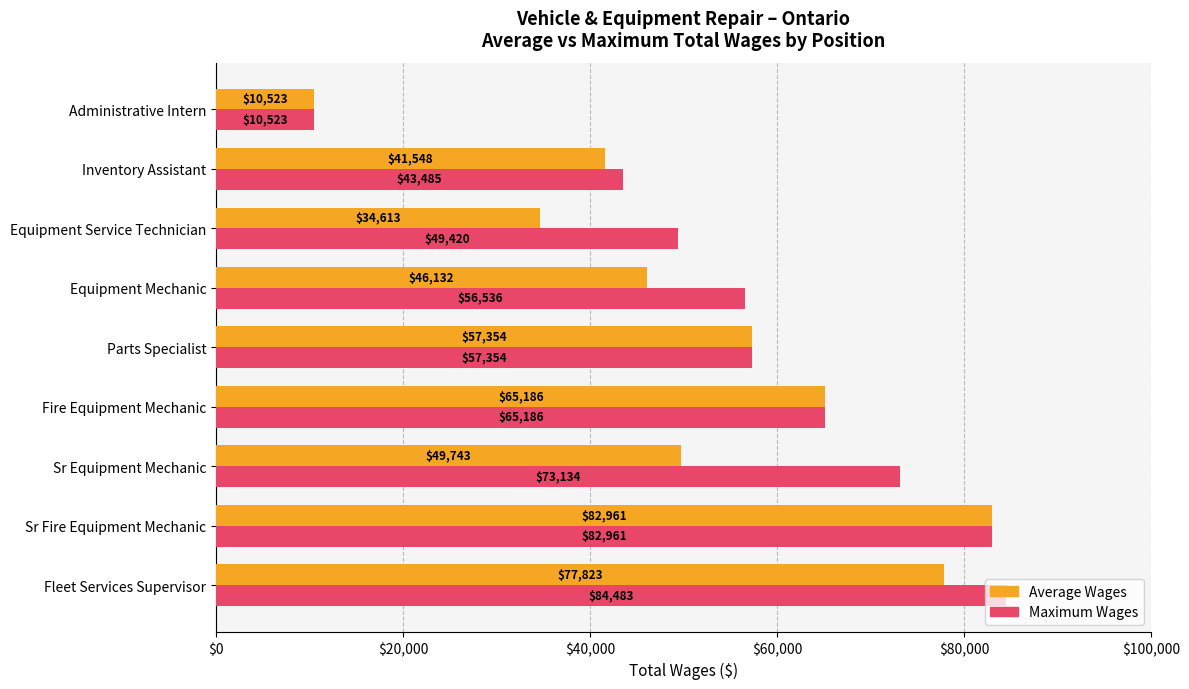

Which series has the largest range (max minus min)?

Maximum Wages